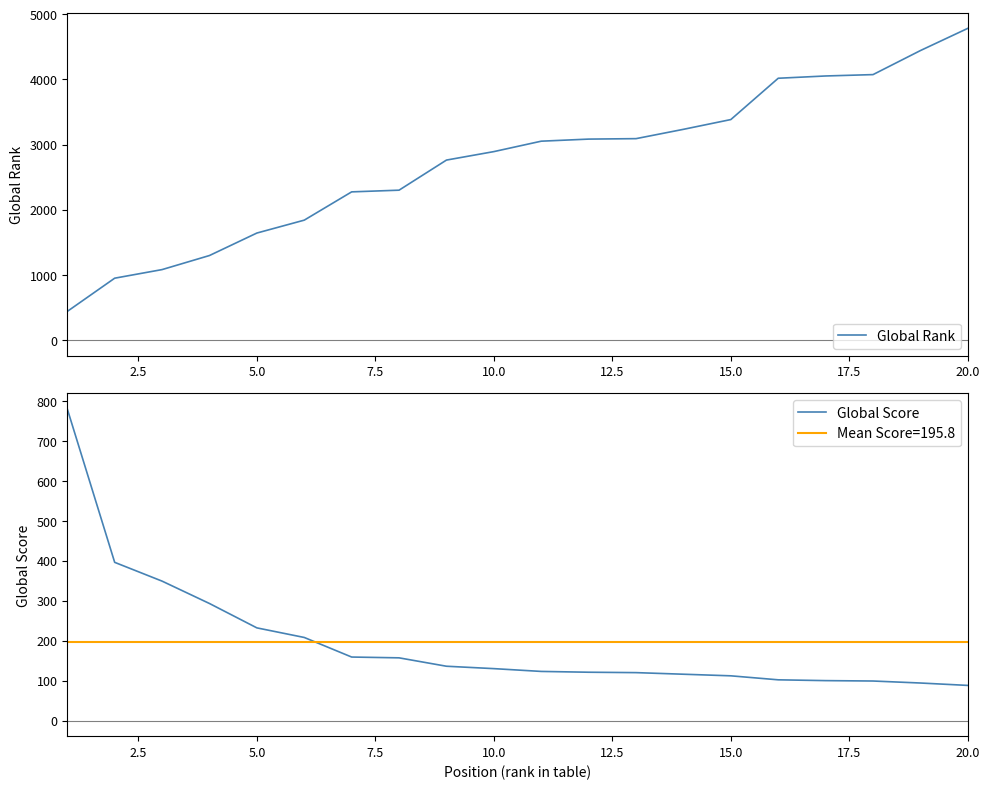

What is the maximum value for Global Rank?

4784